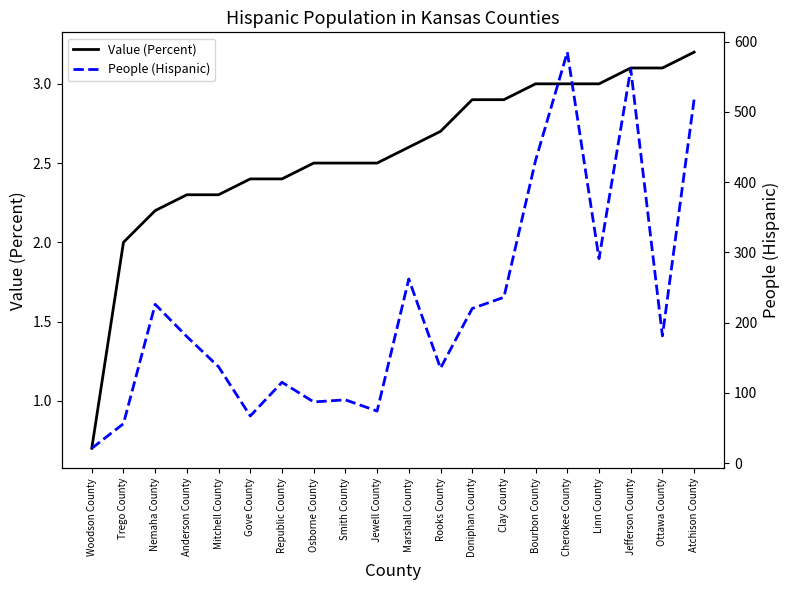

In People (Hispanic), how many points are lower than both neighbors (excluding endpoints)?

6